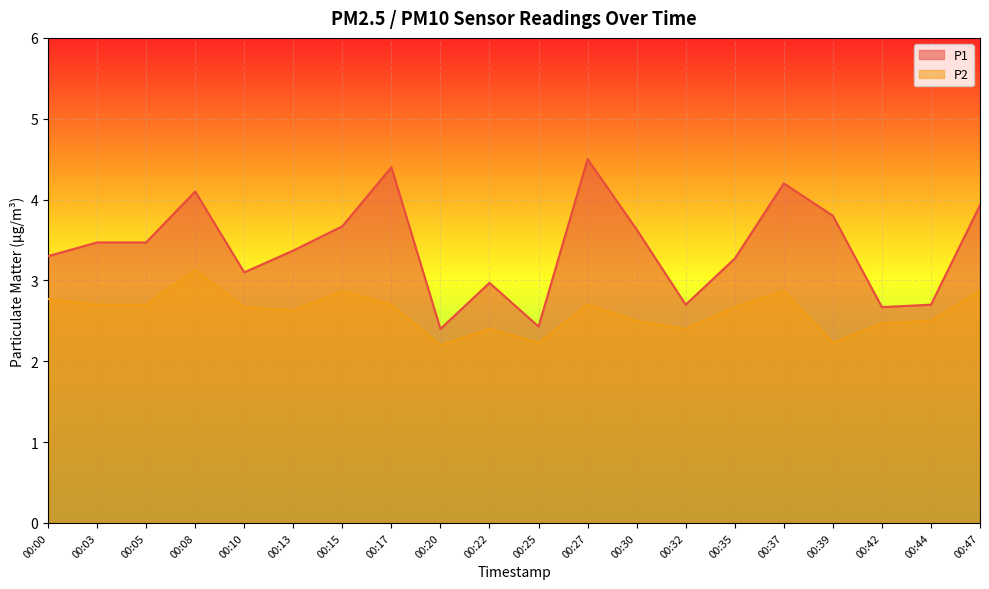

Reading left to right, what are all the values shown in this chart?

P1: 00:00=3.3	00:03=3.5	00:05=3.5	00:08=4.1	00:10=3.1	00:13=3.4	00:15=3.7	00:17=4.4	00:20=2.4	00:22=3.0	00:25=2.4	00:27=4.5	00:30=3.6	00:32=2.7	00:35=3.3	00:37=4.2	00:39=3.8	00:42=2.7	00:44=2.7	00:47=3.9
P2: 00:00=2.8	00:03=2.7	00:05=2.7	00:08=3.1	00:10=2.7	00:13=2.6	00:15=2.9	00:17=2.7	00:20=2.2	00:22=2.4	00:25=2.2	00:27=2.7	00:30=2.5	00:32=2.4	00:35=2.7	00:37=2.9	00:39=2.2	00:42=2.5	00:44=2.5	00:47=2.9